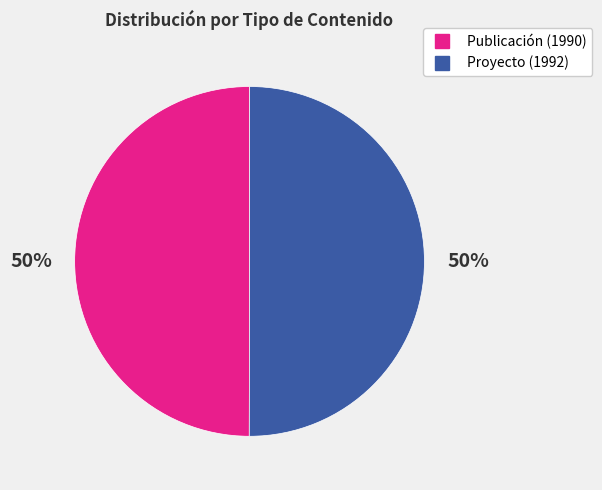

The Proyecto (1992) slice represents 50% of the pie. True or false?

True